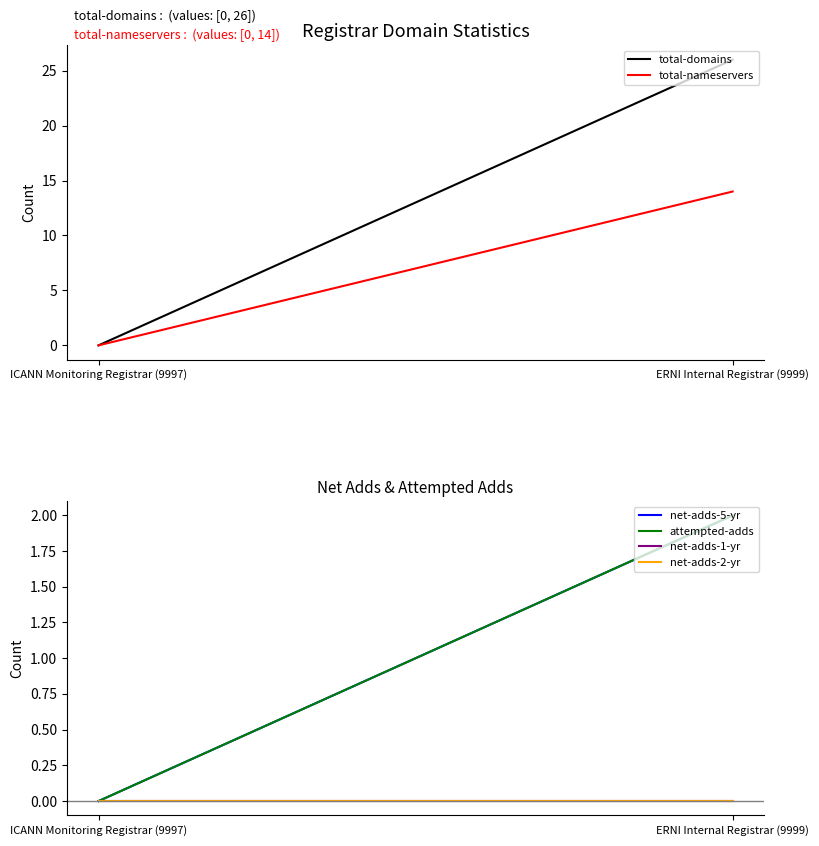

The net-adds-1-yr series shows 0 at ERNI Internal Registrar (9999). True or false?

True